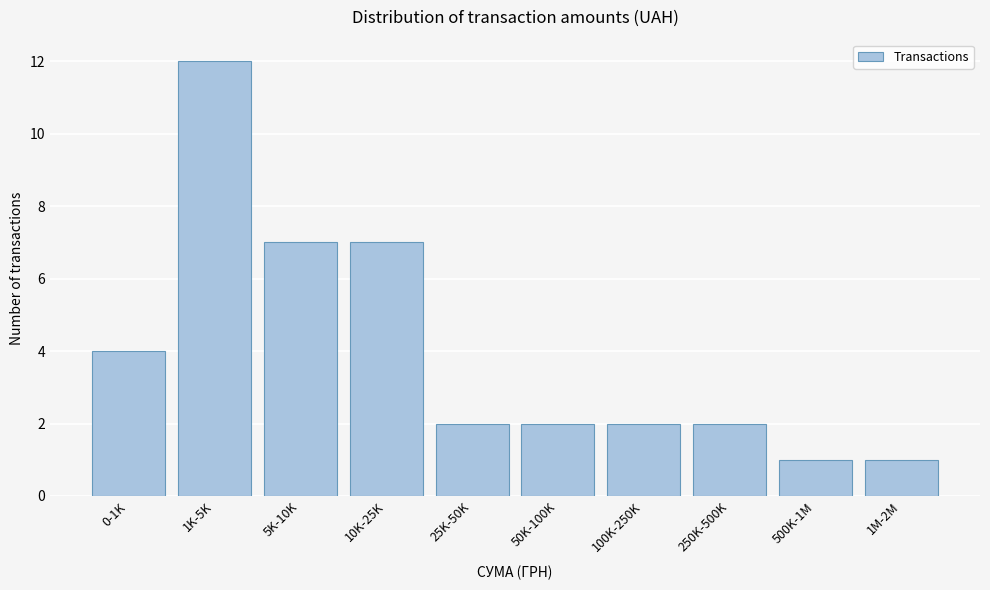

Reading left to right, extract all data points from this chart.

4	12	7	7	2	2	2	2	1	1